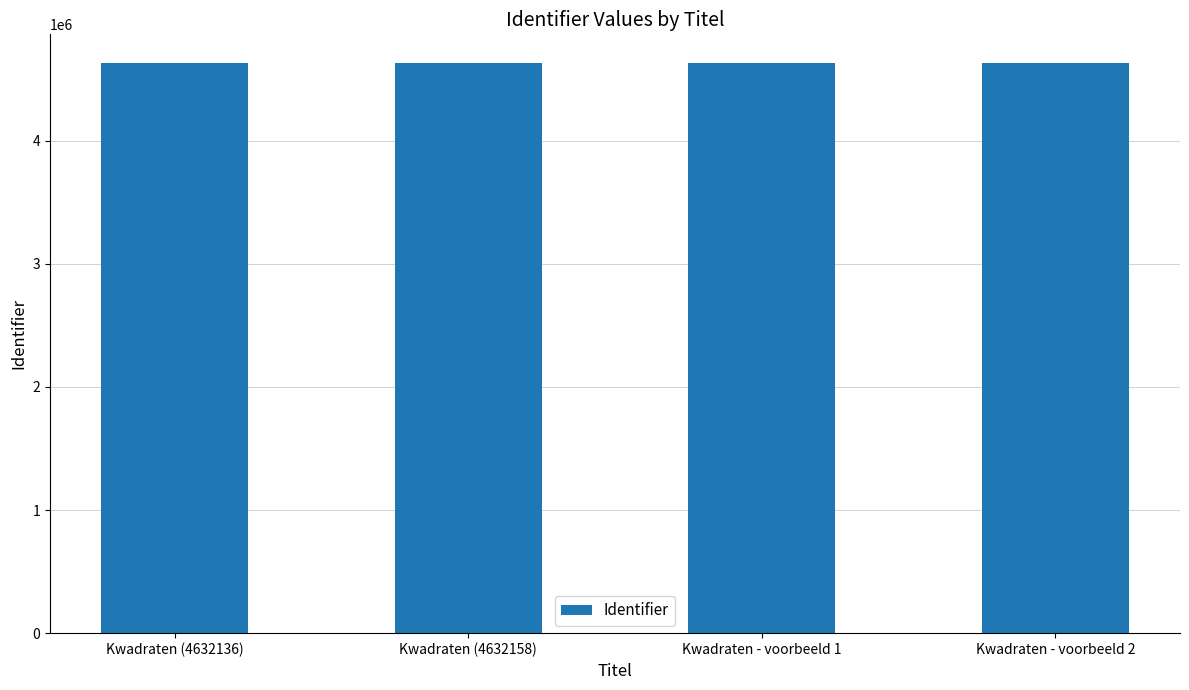

Are the bars horizontal?

No